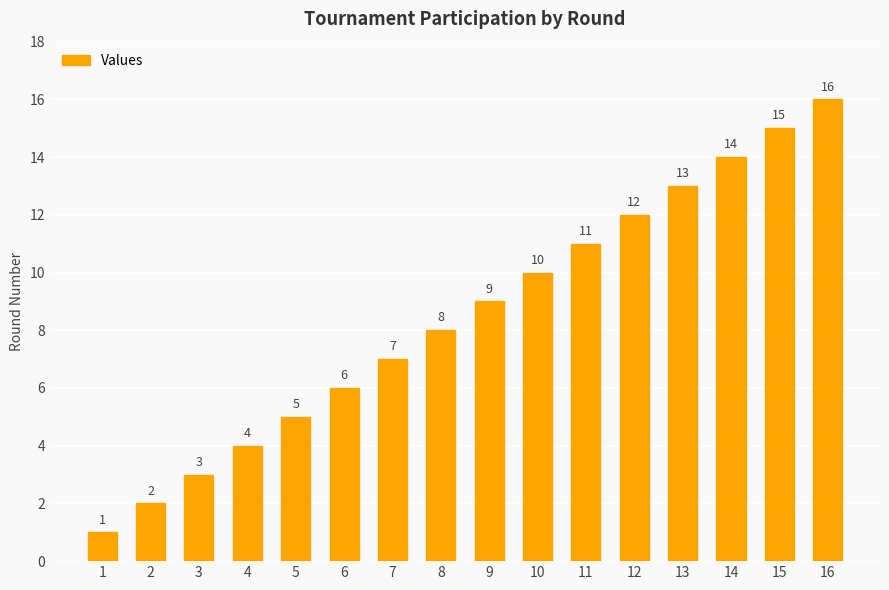

Reading right to left, list all the values displayed in this chart.

16	15	14	13	12	11	10	9	8	7	6	5	4	3	2	1